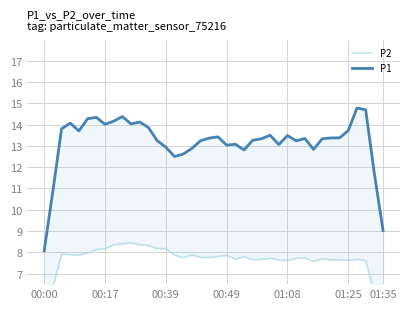

How many categories are shown in the chart?

40